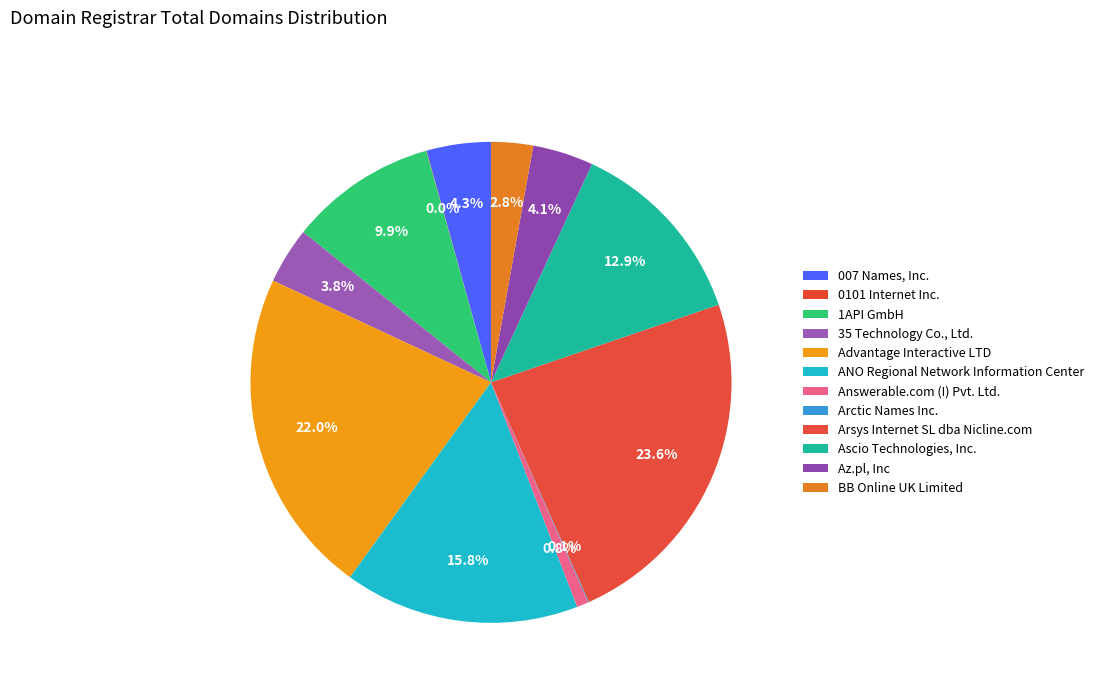

To the nearest percent, what is the difference between the largest and smallest slice percentages?

24%